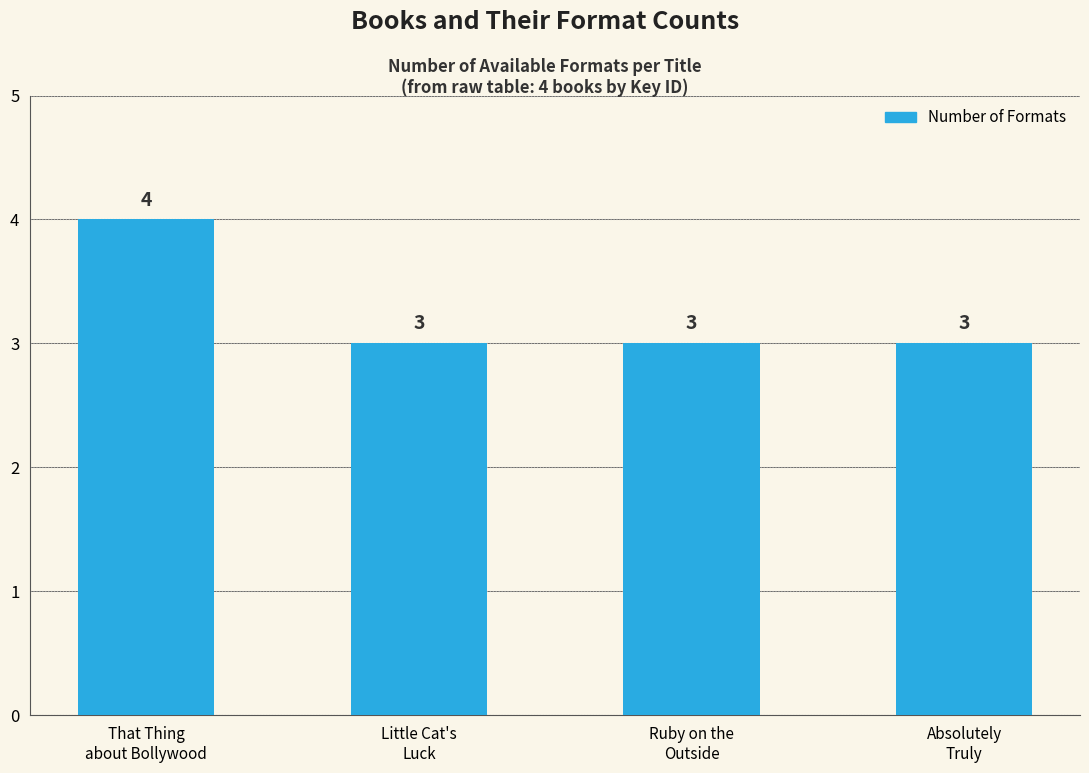

What is the maximum value shown in the chart?

4